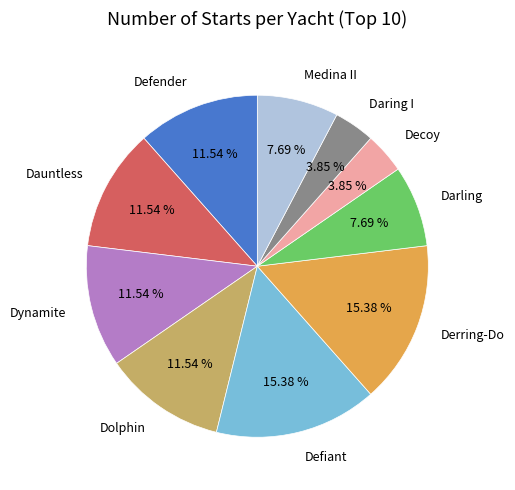

Combined, do Daring I and Medina II account for over 50%?

No